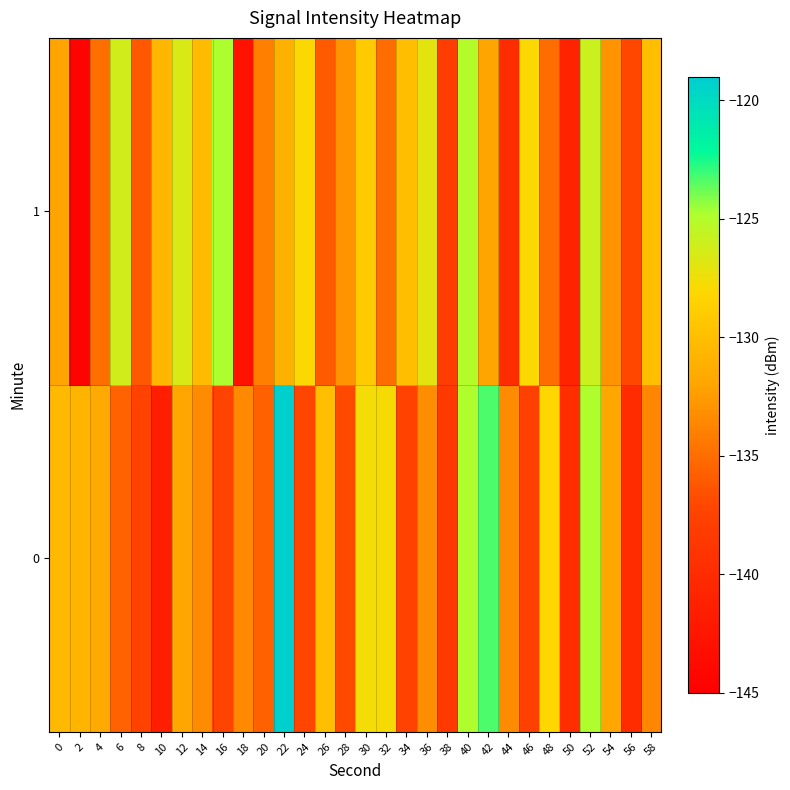

Between 46 and 18, which is larger?

18